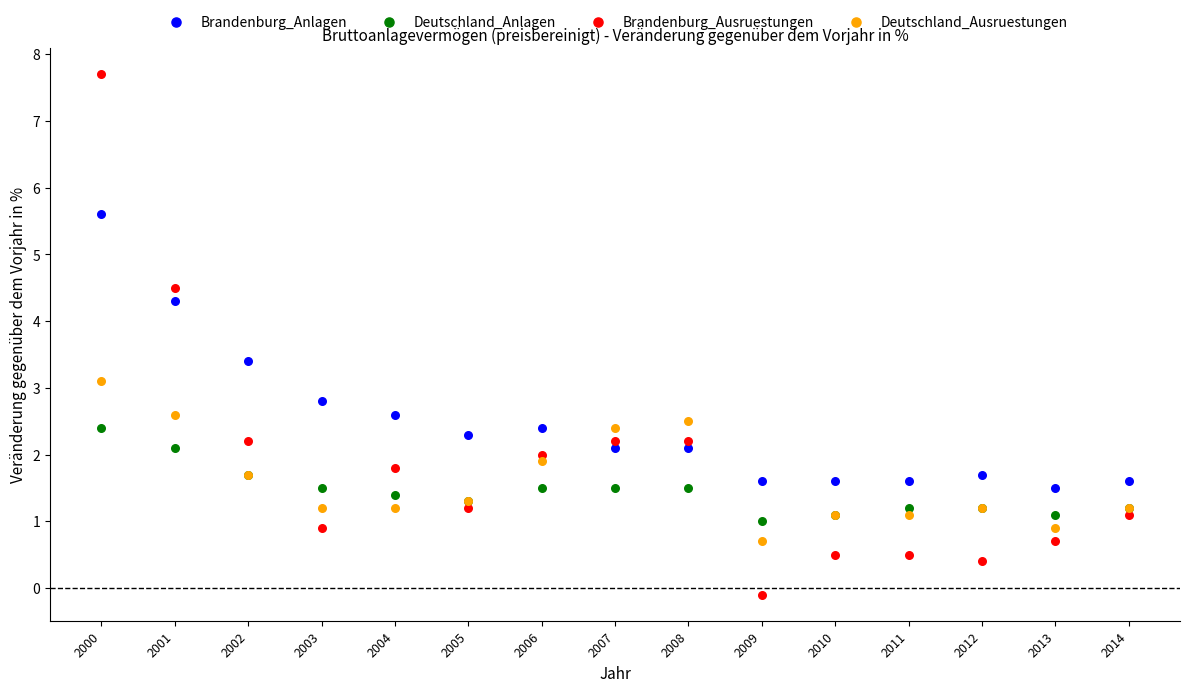

Which series reaches the minimum Y coordinate?

Brandenburg_Ausruestungen